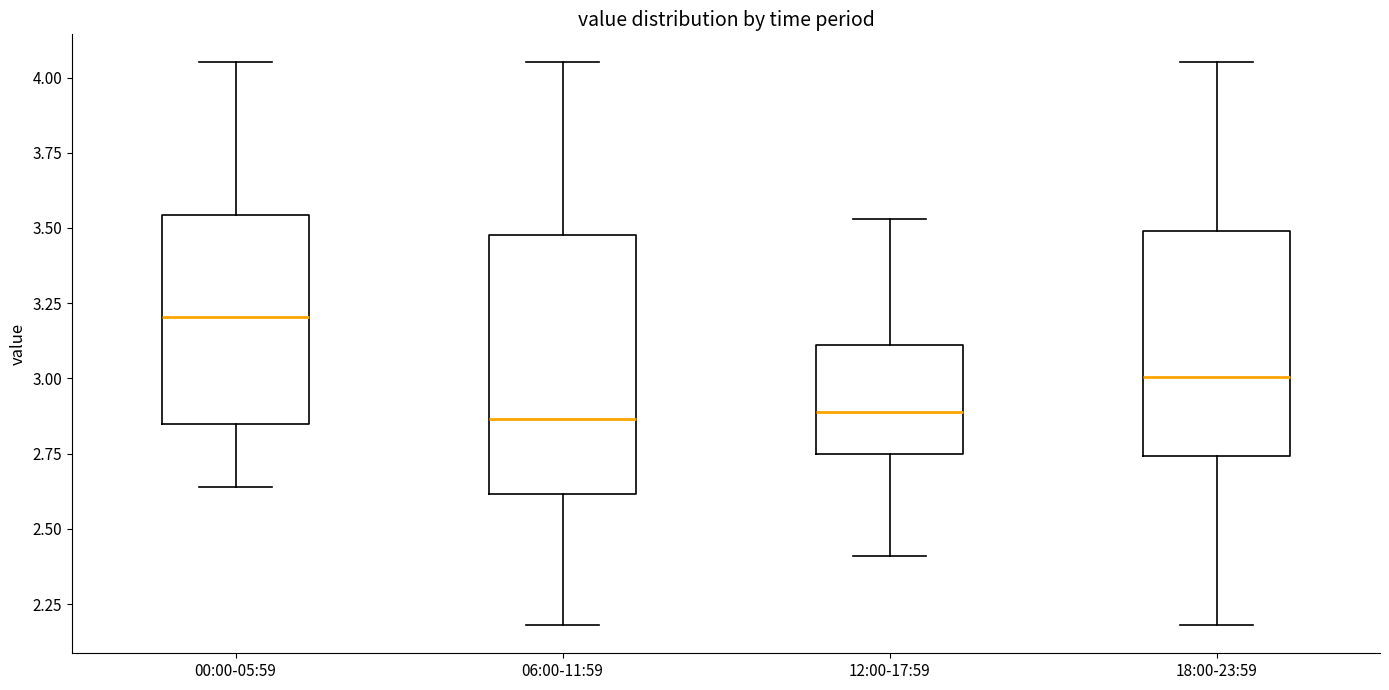

Reading left to right, transcribe this box plot: for each box, give where its median line is, the range the box spans, and where its two whiskers end, as read against the y-axis. The values are not printed on the chart, so give them approximately, as read against the axis.

00:00-05:59: median 3.20, box 2.85 to 3.55, whiskers 2.65 to 4.05
06:00-11:59: median 2.85, box 2.60 to 3.50, whiskers 2.20 to 4.05
12:00-17:59: median 2.90, box 2.75 to 3.10, whiskers 2.40 to 3.55
18:00-23:59: median 3.00, box 2.75 to 3.50, whiskers 2.20 to 4.05